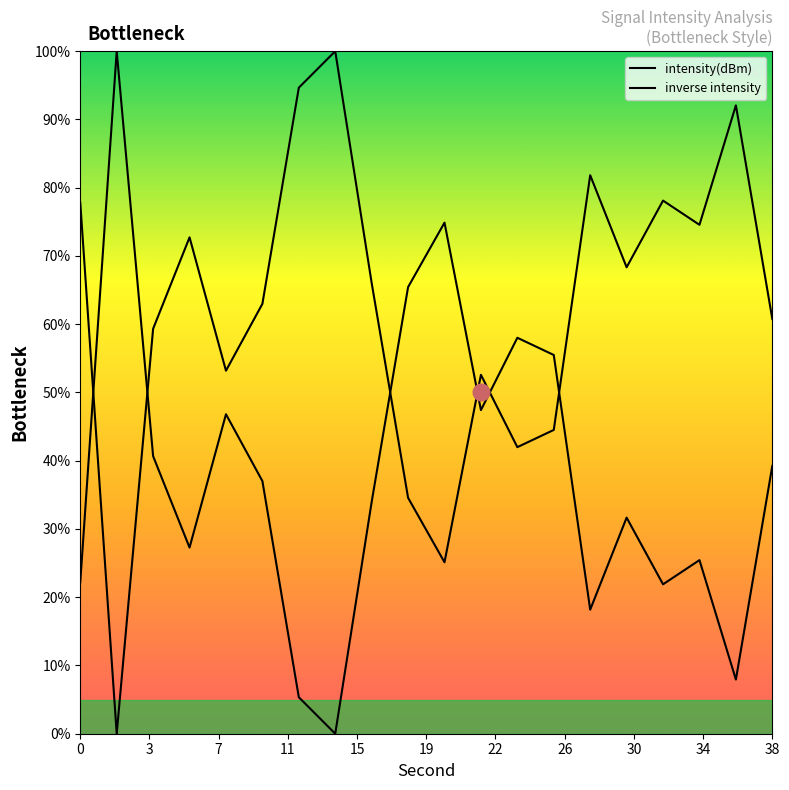

Reading right to left, transcribe all the data shown in this chart.

intensity(dBm): 39.2	7.9	25.4	21.9	31.7	18.2	55.5	58.0	47.4	74.9	65.4	34.0	0.0	5.3	37.0	46.8	27.3	40.7	100.0	22.2
inverse intensity: 60.8	92.1	74.6	78.1	68.3	81.8	44.5	42.0	52.6	25.1	34.6	66.0	100.0	94.7	63.0	53.2	72.7	59.3	0.0	77.8